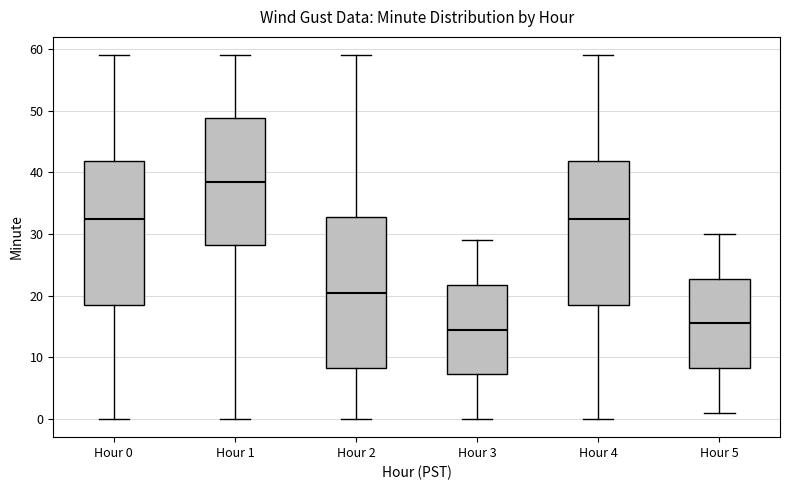

Reading left to right, read every box against the y-axis: the position of its median line, the range the box covers, and the ends of its whiskers. The values are not printed on the chart, so give them approximately, as read against the axis.

Hour 0: median 33, box 19 to 42, whiskers 0 to 59
Hour 1: median 39, box 28 to 49, whiskers 0 to 59
Hour 2: median 21, box 8 to 33, whiskers 0 to 59
Hour 3: median 15, box 7 to 22, whiskers 0 to 29
Hour 4: median 33, box 19 to 42, whiskers 0 to 59
Hour 5: median 16, box 8 to 23, whiskers 1 to 30